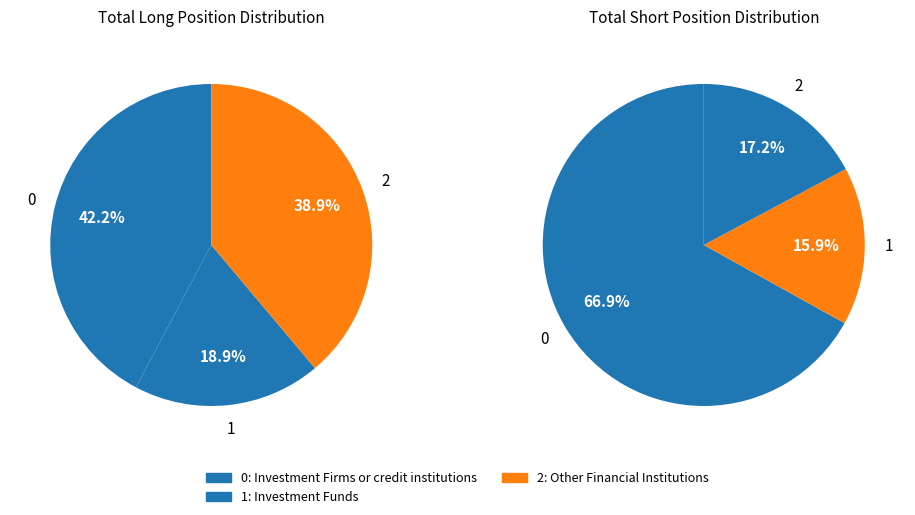

Rank the series by their maximum value, from lowest to highest.

Long, Short